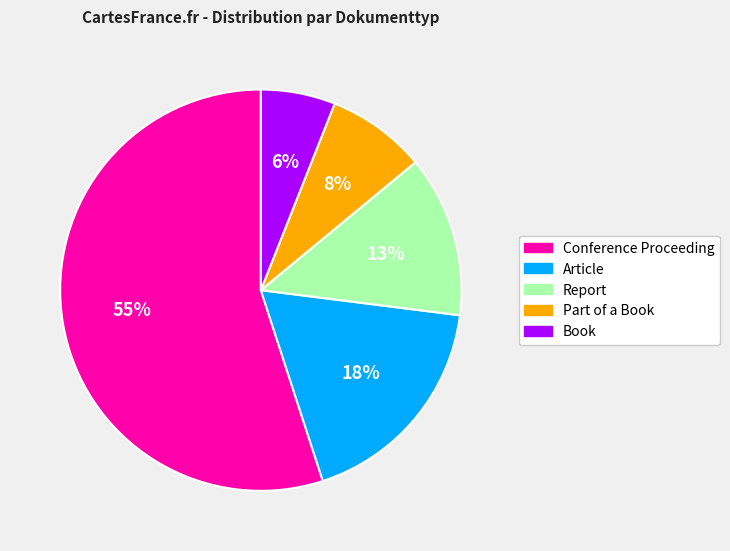

Count the number of slices in the pie.

5